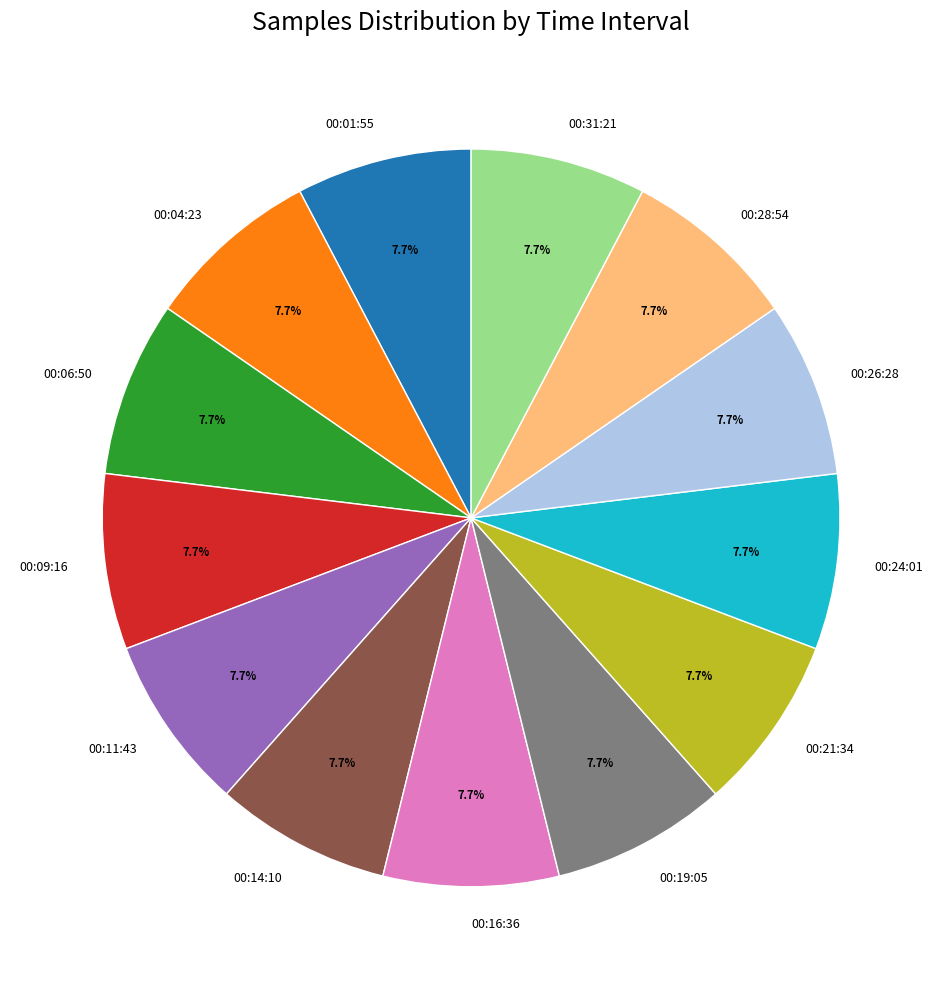

Does 00:19:05 account for over 50% of the chart?

No